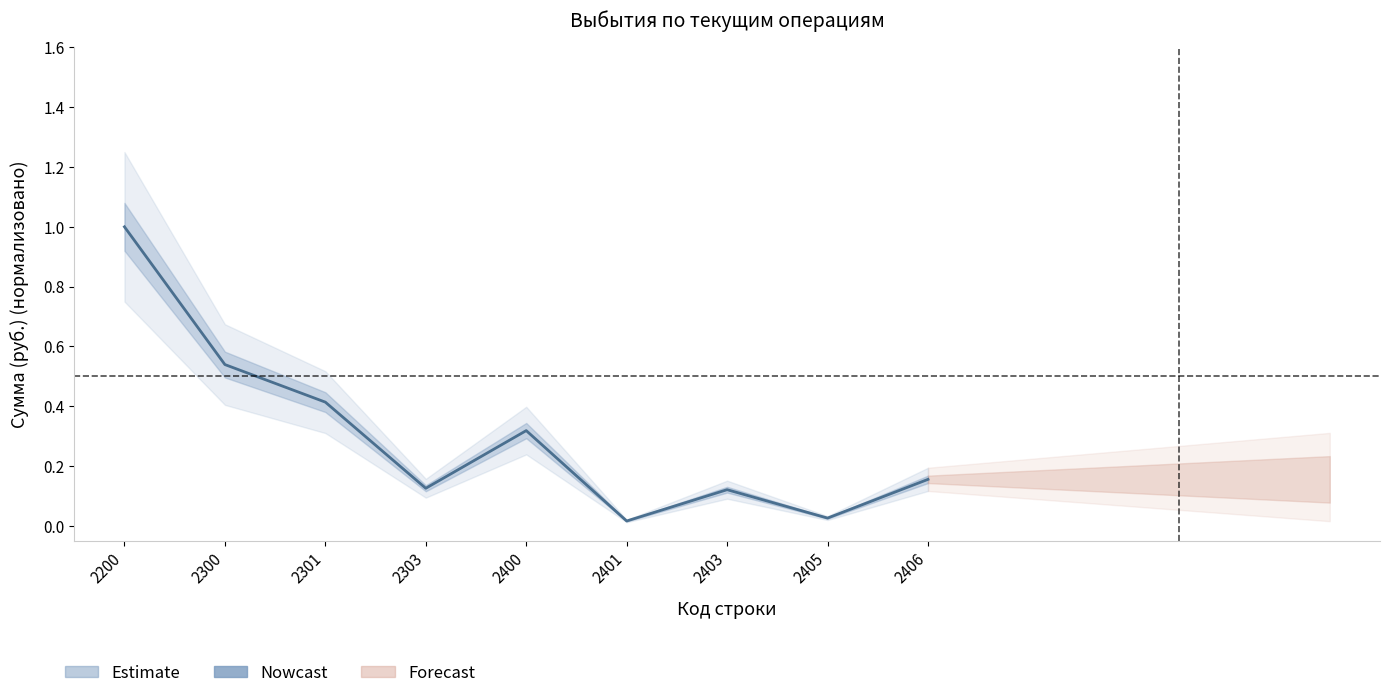

Which label corresponds to the smallest value in the chart?

2401